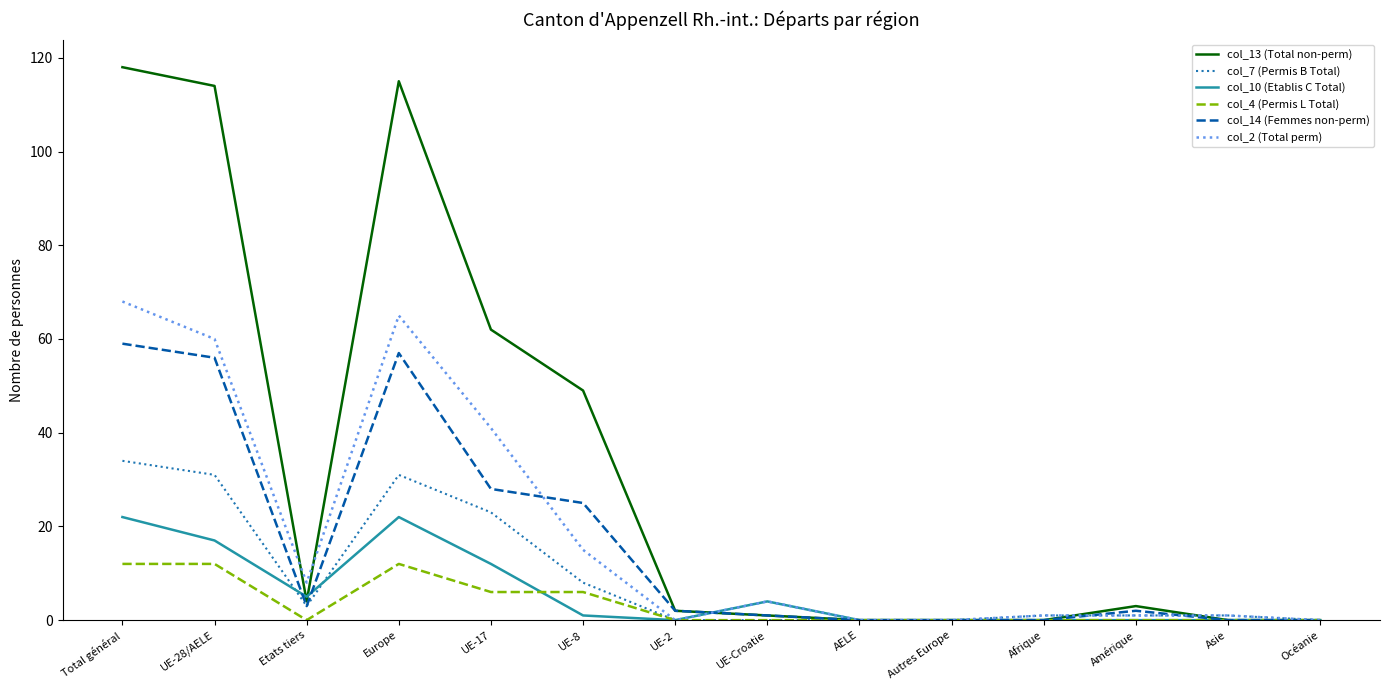

What is the difference between the second highest and minimum values in the col_13 (Total non-perm) series?

115